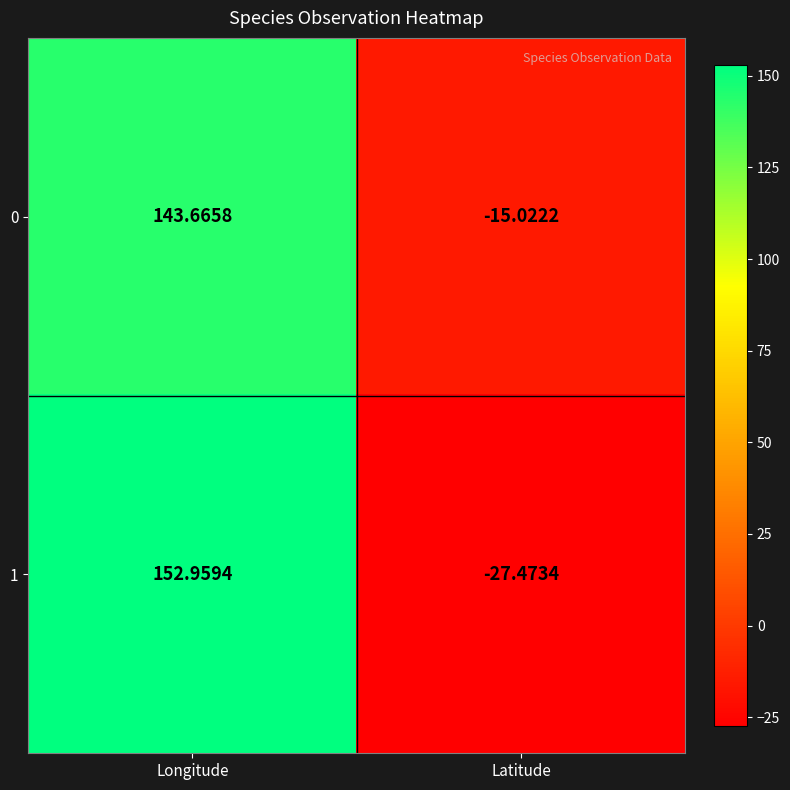

Which label corresponds to the smallest value in the chart?

Latitude